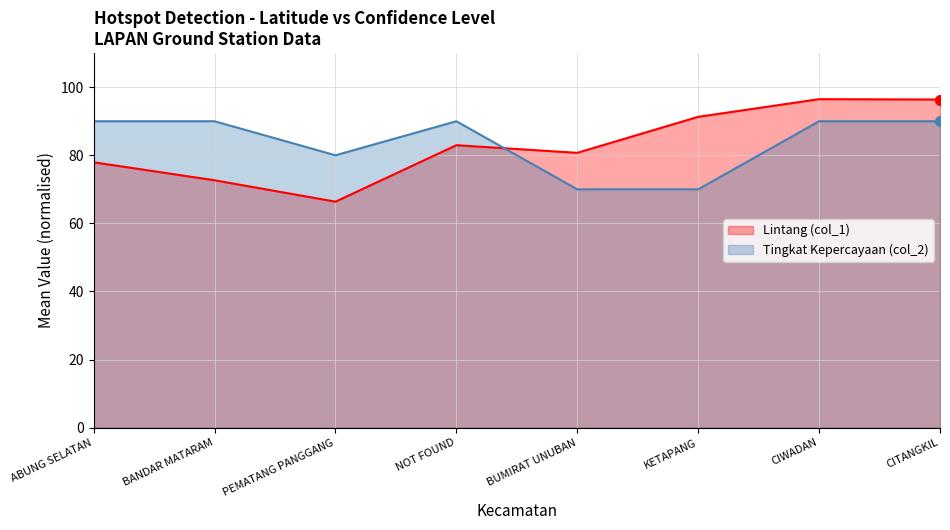

Which series contains the lowest Y value?

Lintang (col_1)